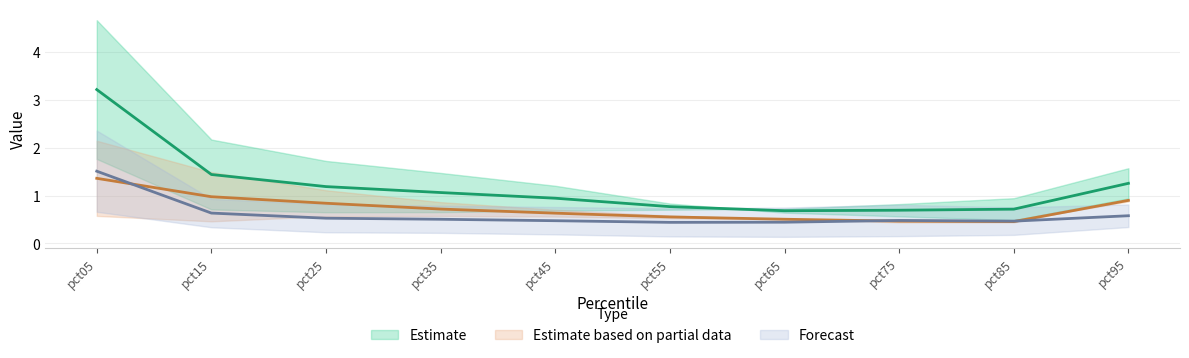

Does the chart have visible grid lines?

Yes